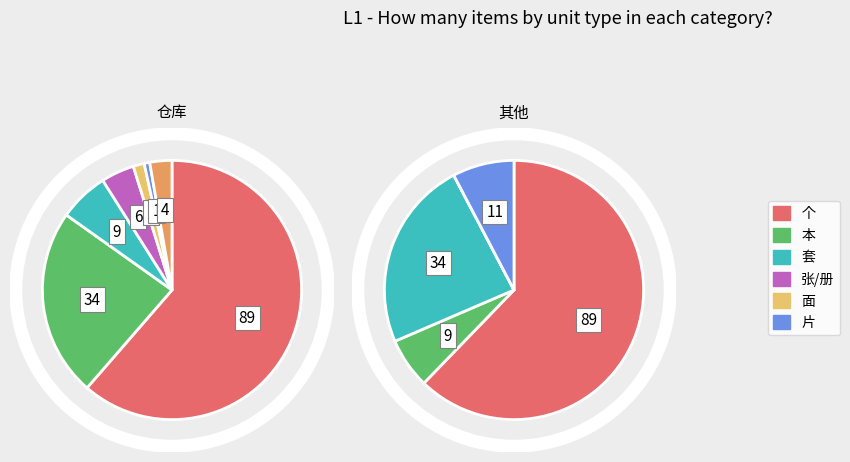

To the nearest percent, what percentage of the pie is 张?

4%